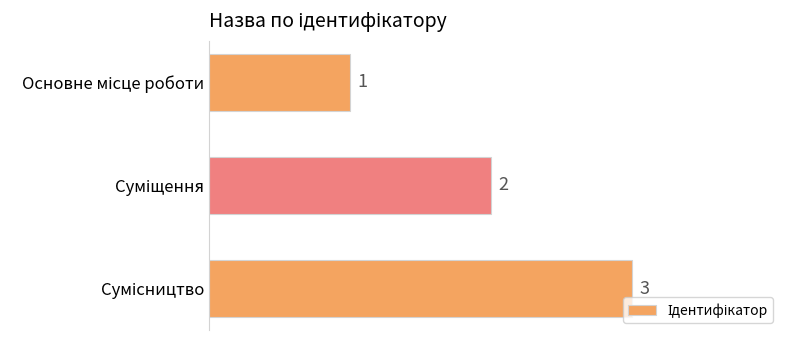

What is the maximum value shown in the chart?

3